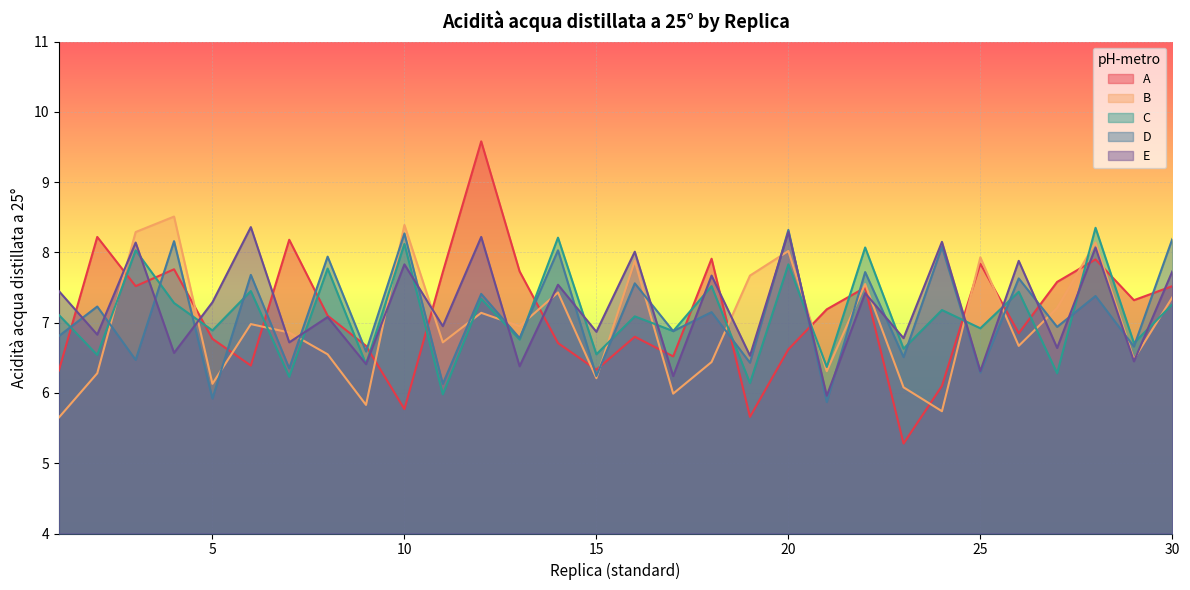

What is the minimum value for A?

5.3